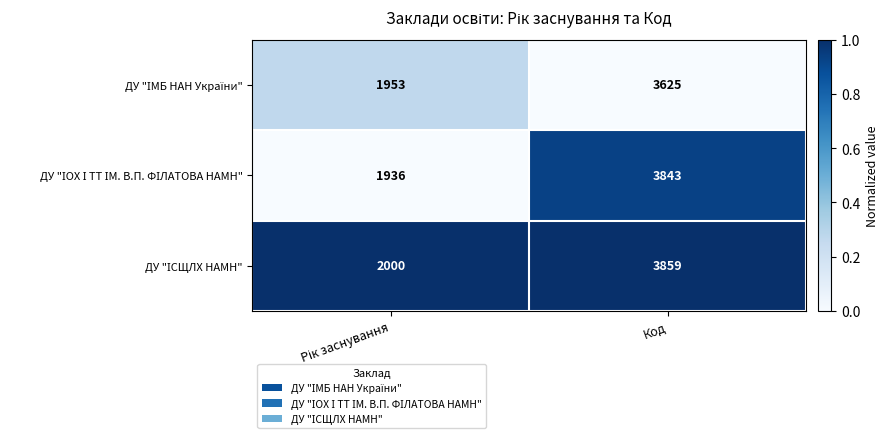

What is the spread (max minus min) of values at Код?

234